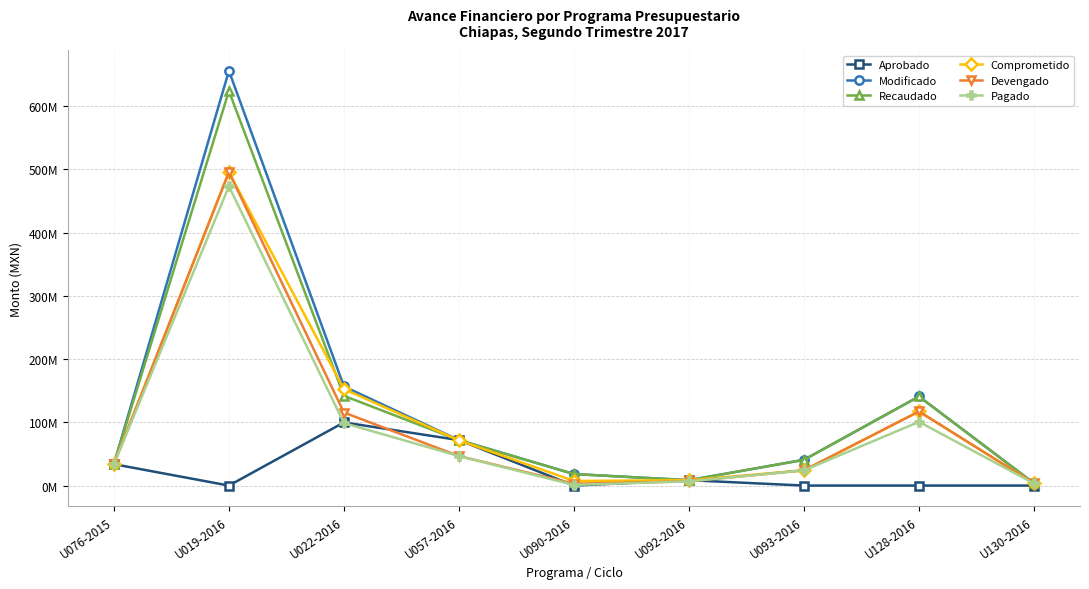

Between U093-2016 and U130-2016, which is larger?

U093-2016